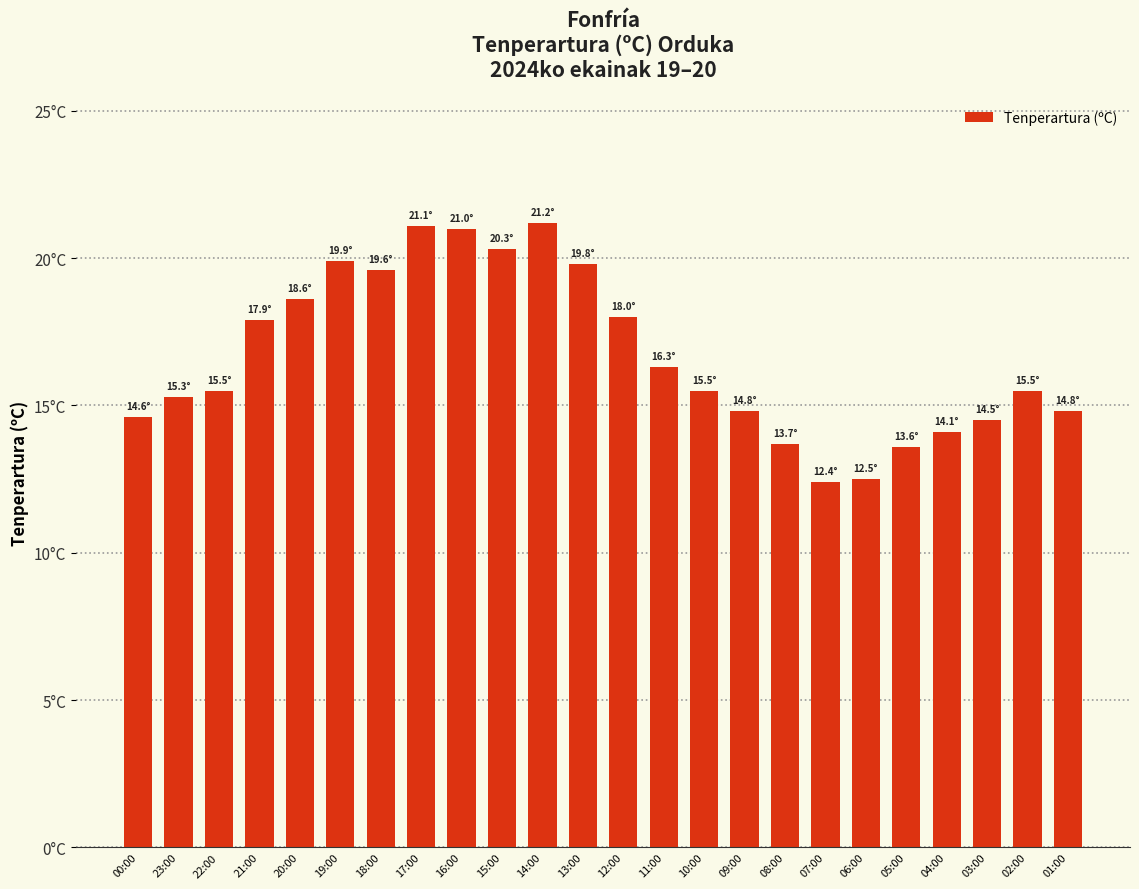

Approximately how many times larger is the value at 09:00 compared to 10:00?

1.0